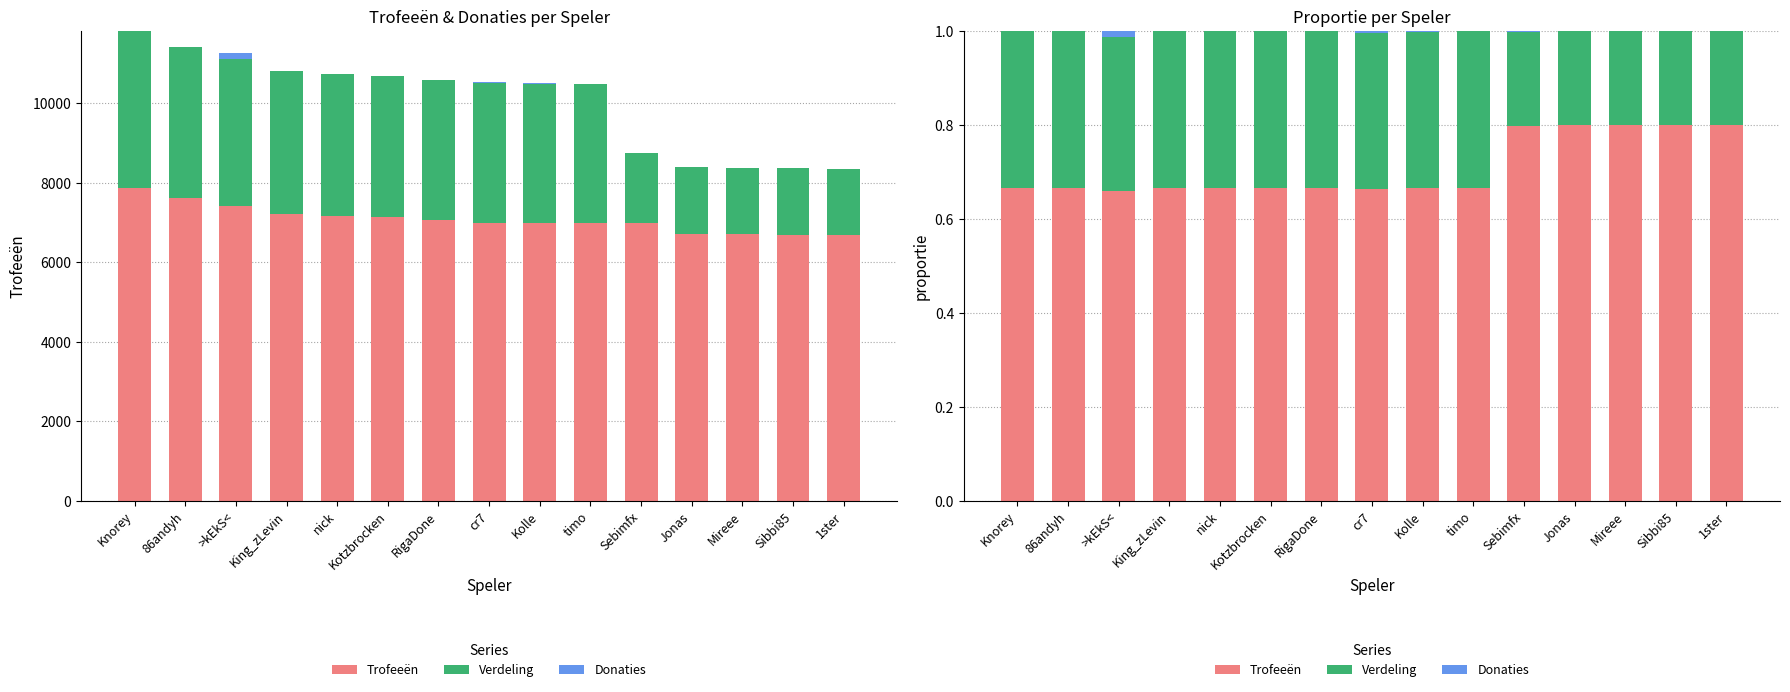

What is the label of the 14th bar from the right?

86andyh